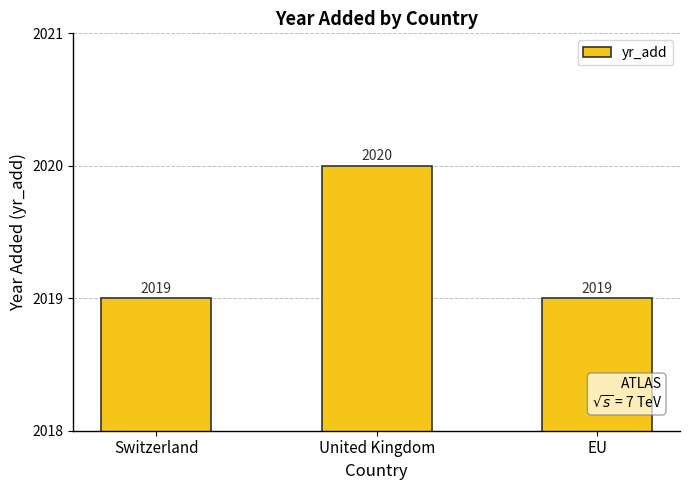

What is the change in value from Switzerland to United Kingdom?

+1